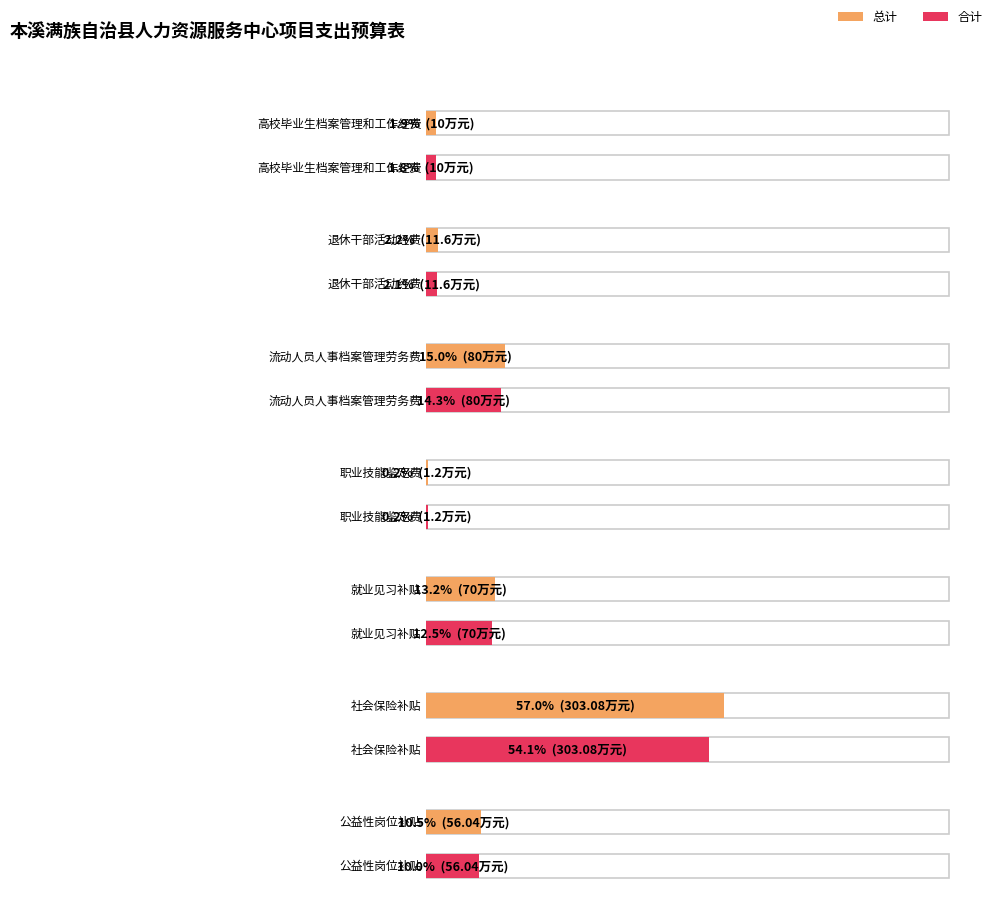

Reading left to right, what are all the values shown in this chart?

总计(万元): 10.0	11.6	80.0	1.2	70.0	303.1	56.0
合计(万元): 10.0	11.6	80.0	1.2	70.0	303.1	56.0